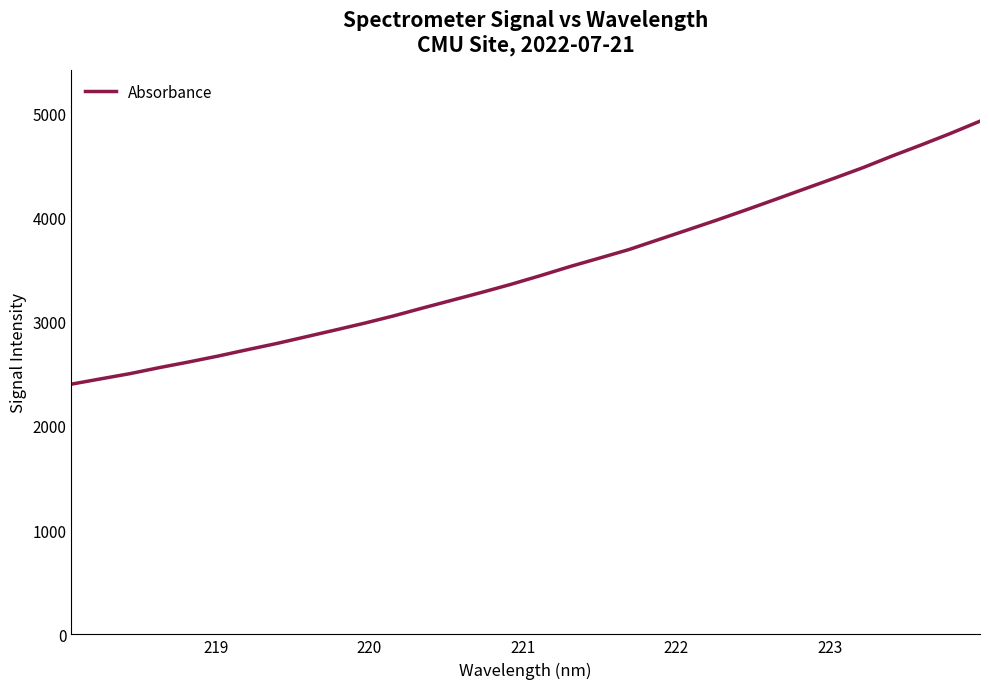

True or false: the data has more than 2 interior local peaks.

False